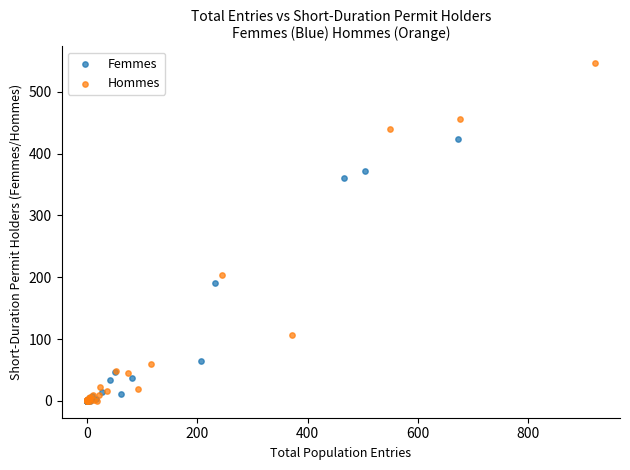

Which series contains the highest Y value?

Hommes